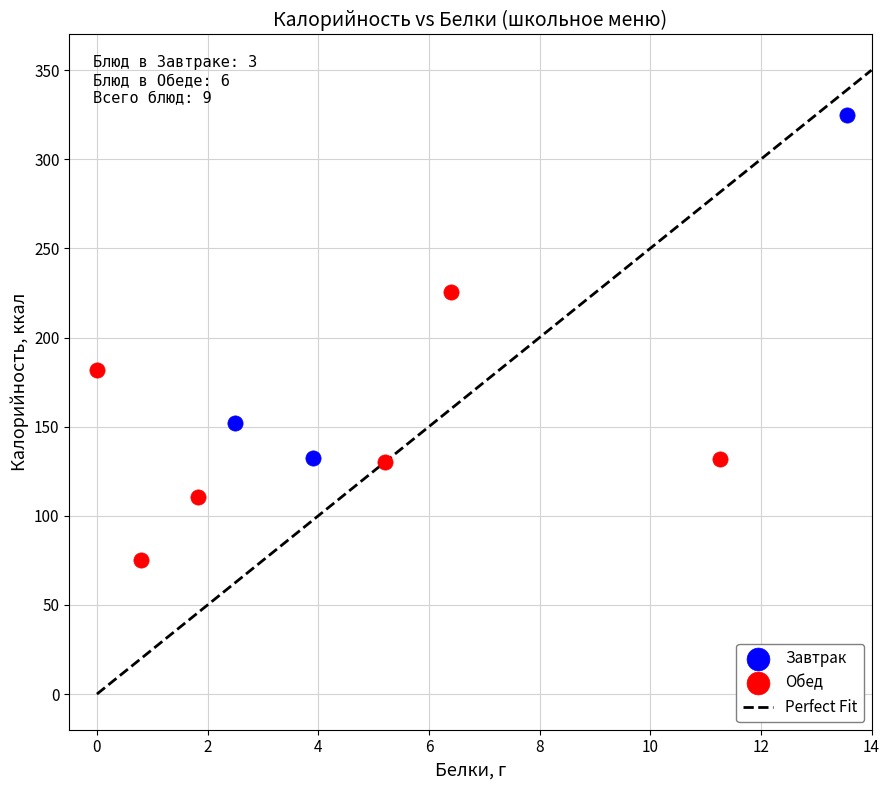

Which series contains the lowest Y value?

Обед